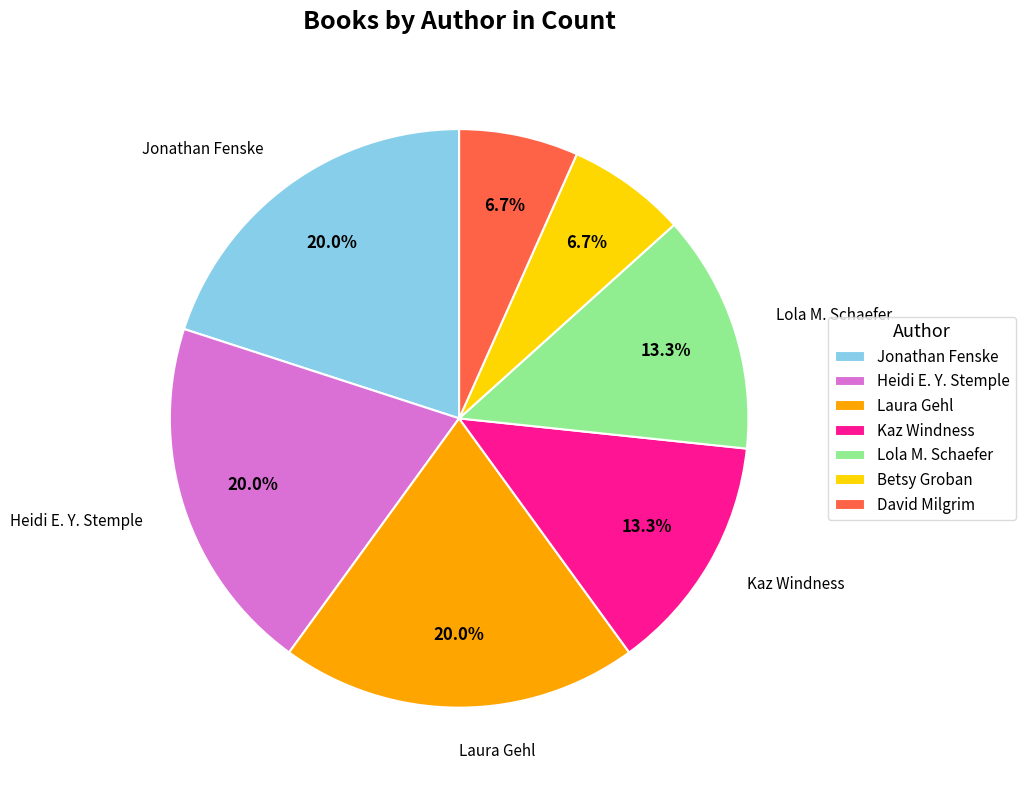

Does Betsy Groban account for over 50% of the chart?

No